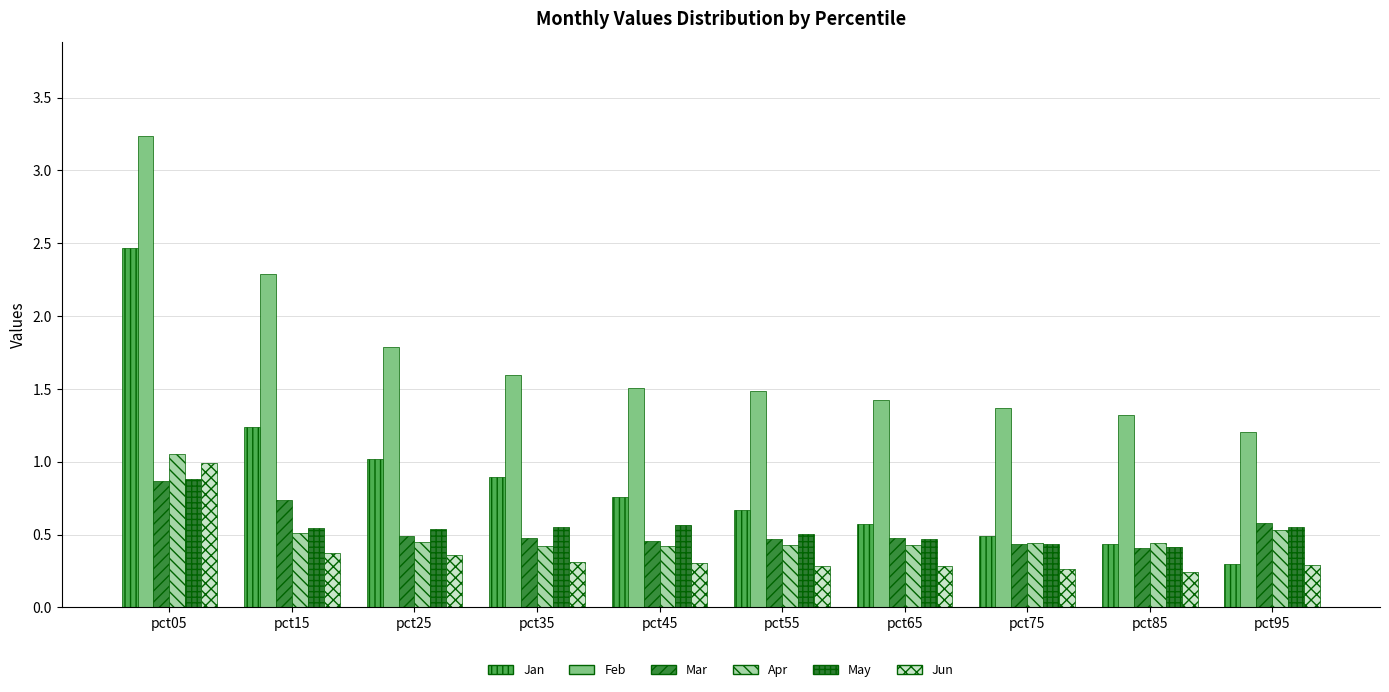

What is the difference between the highest and lowest values at pct25?

1.4